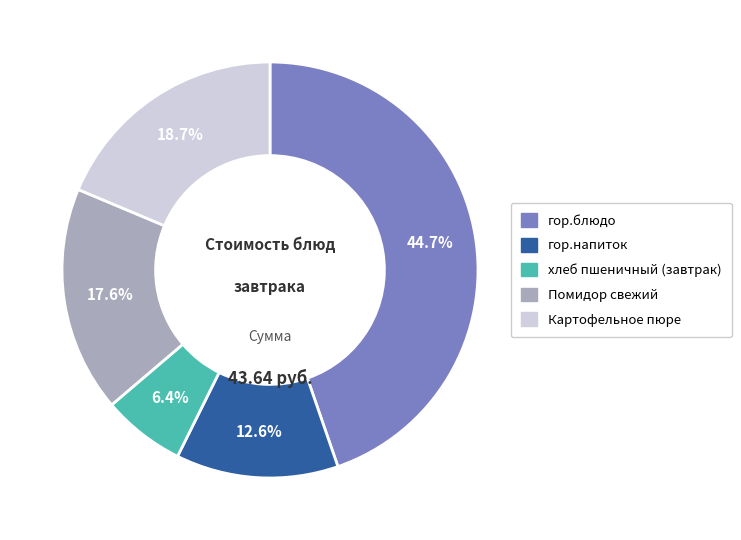

Is гор.блюдо the majority of the pie?

No